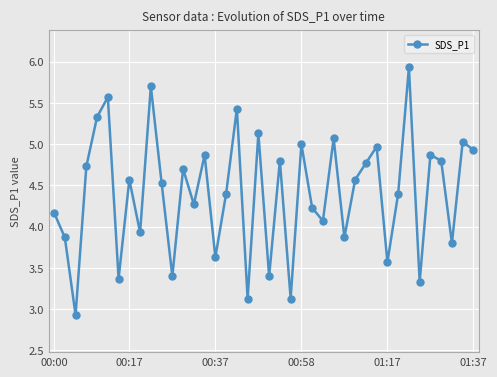

What is the difference between the maximum and minimum values?

3.0